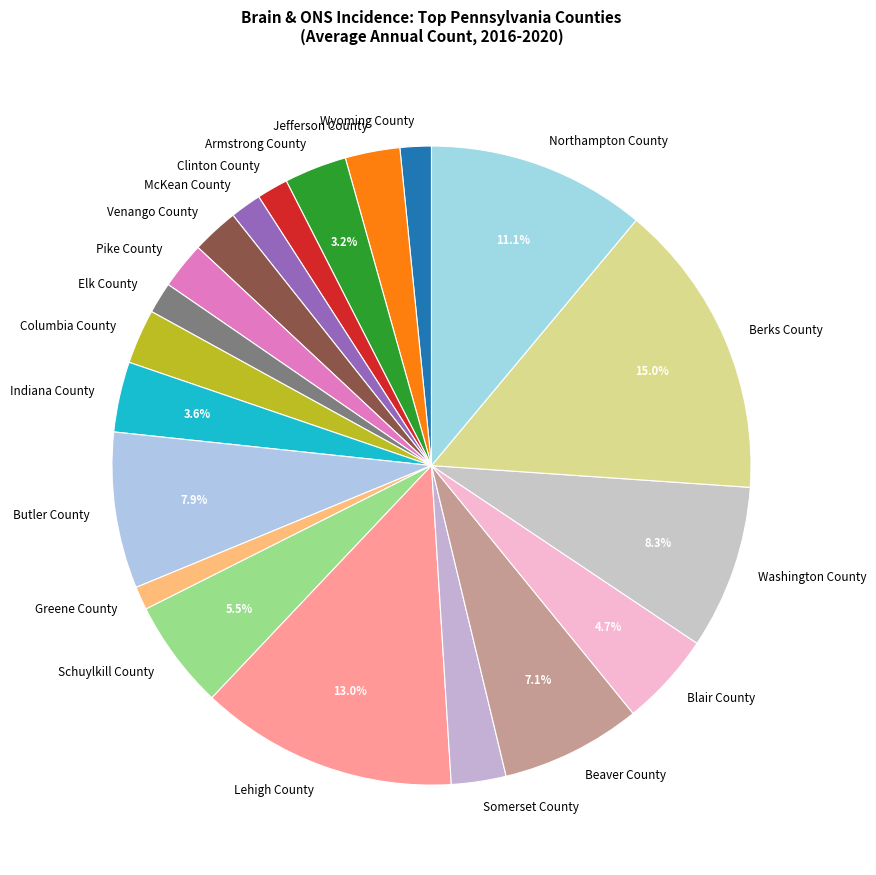

Is there any slice that represents more than half of the pie?

No